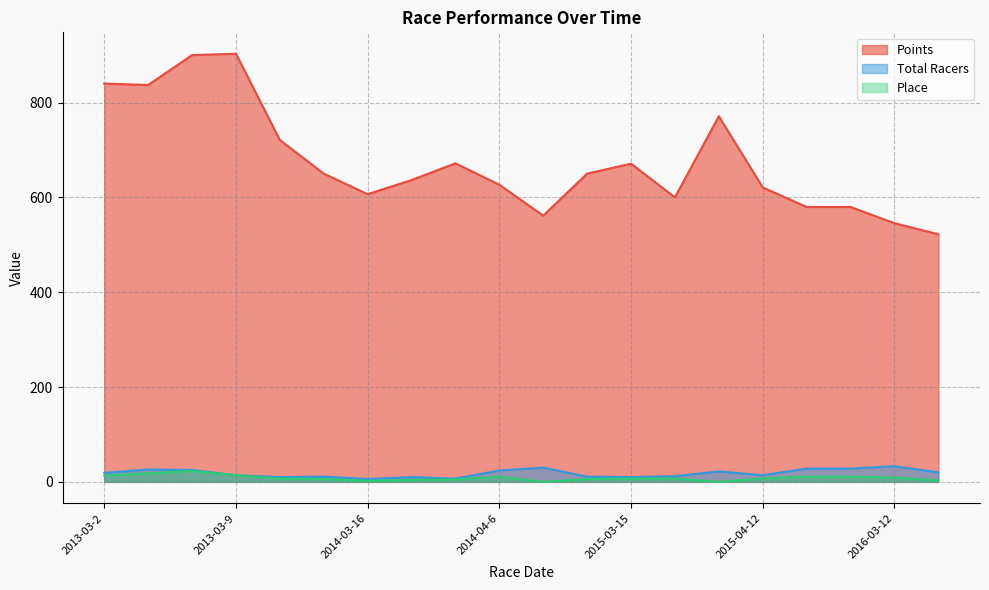

Which label corresponds to the largest value in the chart?

2013-03-9